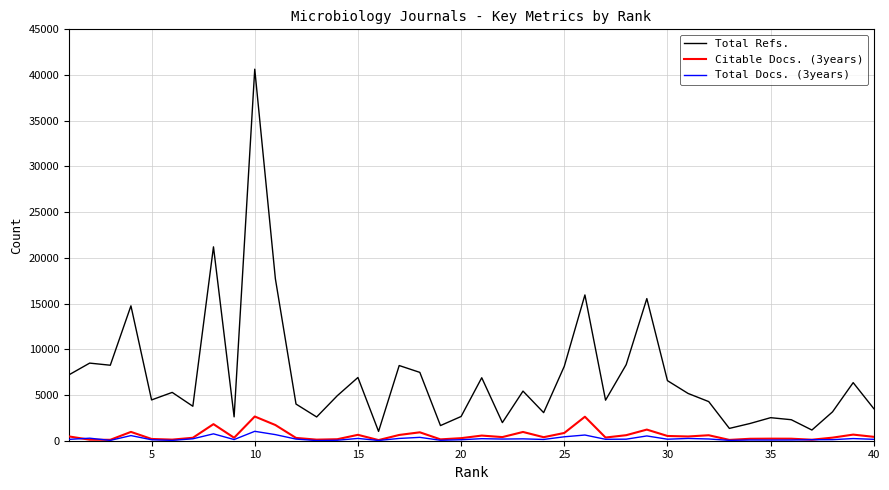

True or false: Total Refs. and Total Docs. (3years) intersect in this chart.

False